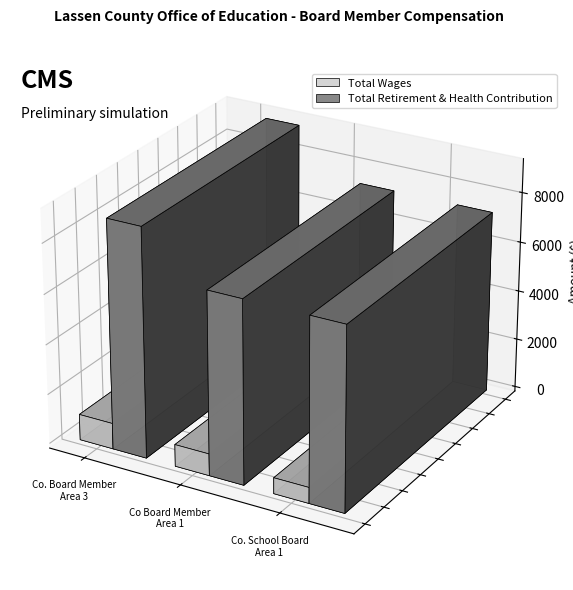

At which label is Total Wages closest to 840?

Co Board Member - Area 1